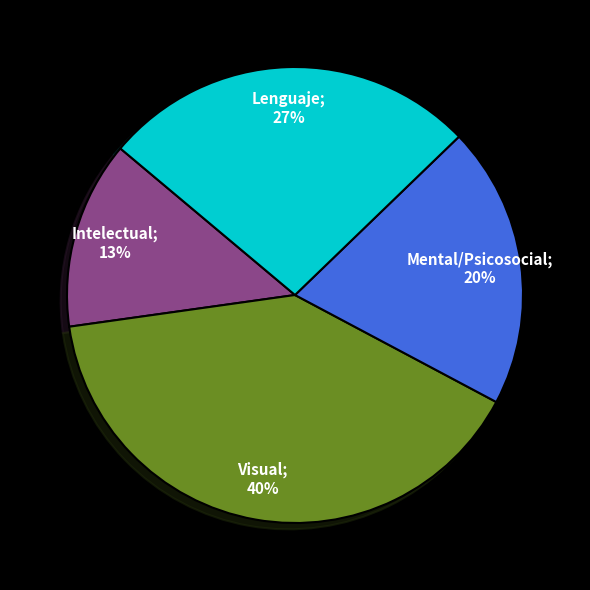

Is there any slice that represents more than half of the pie?

No